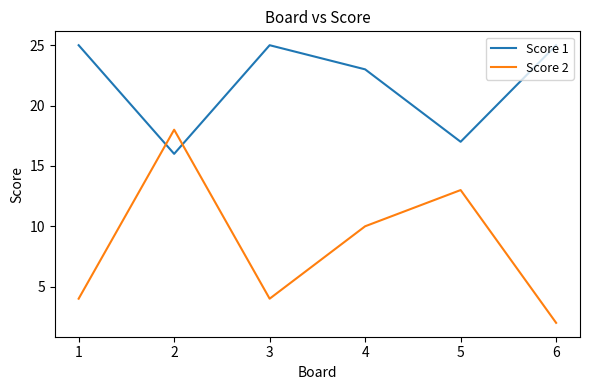

Which series changed the most between 4 and 6?

Score 2